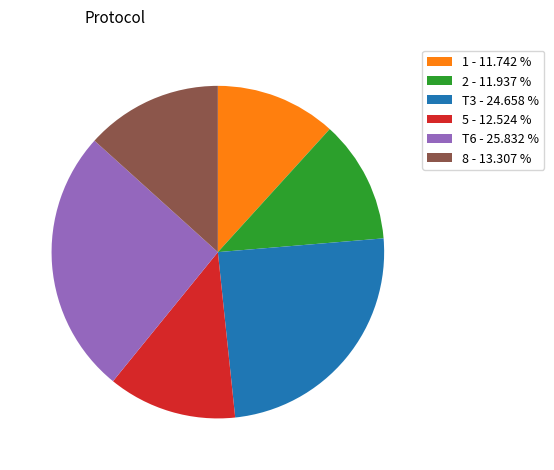

Do T3 - 24.658 % and 8 - 13.307 % together represent more than half of the pie?

No